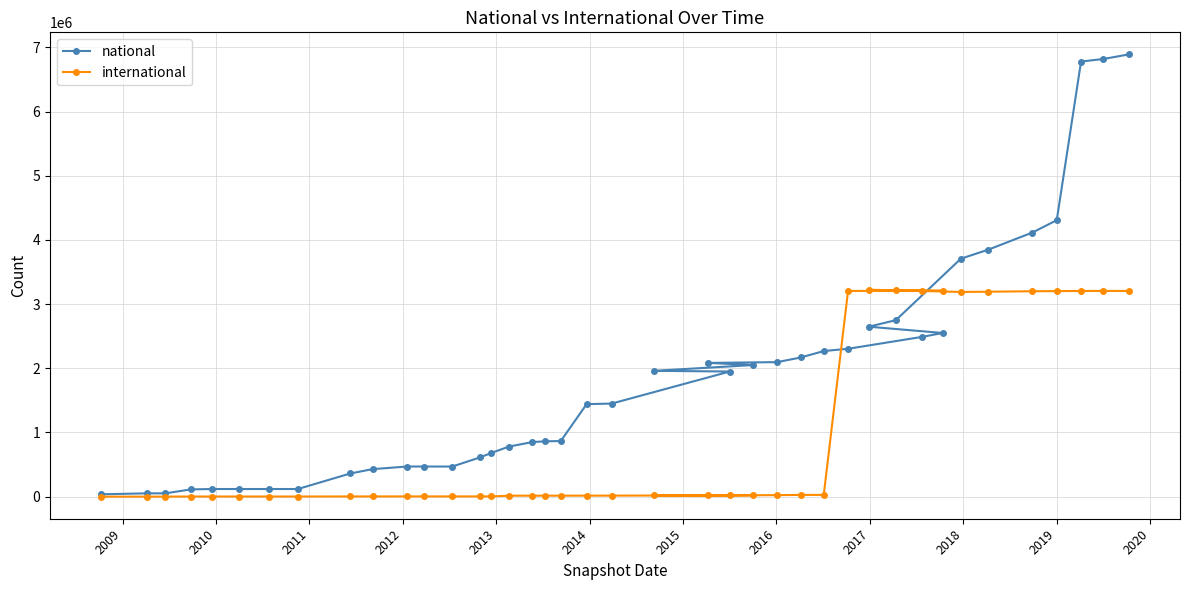

Does the chart display data point markers on the line(s)?

Yes